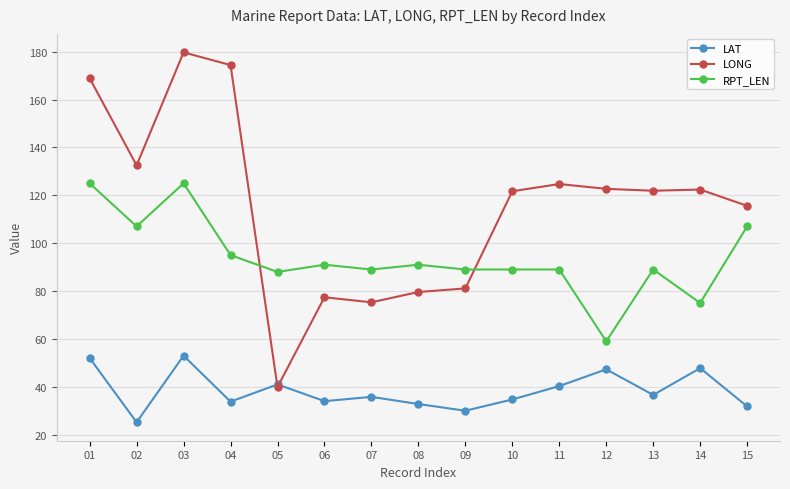

What is the smallest value displayed?

25.2